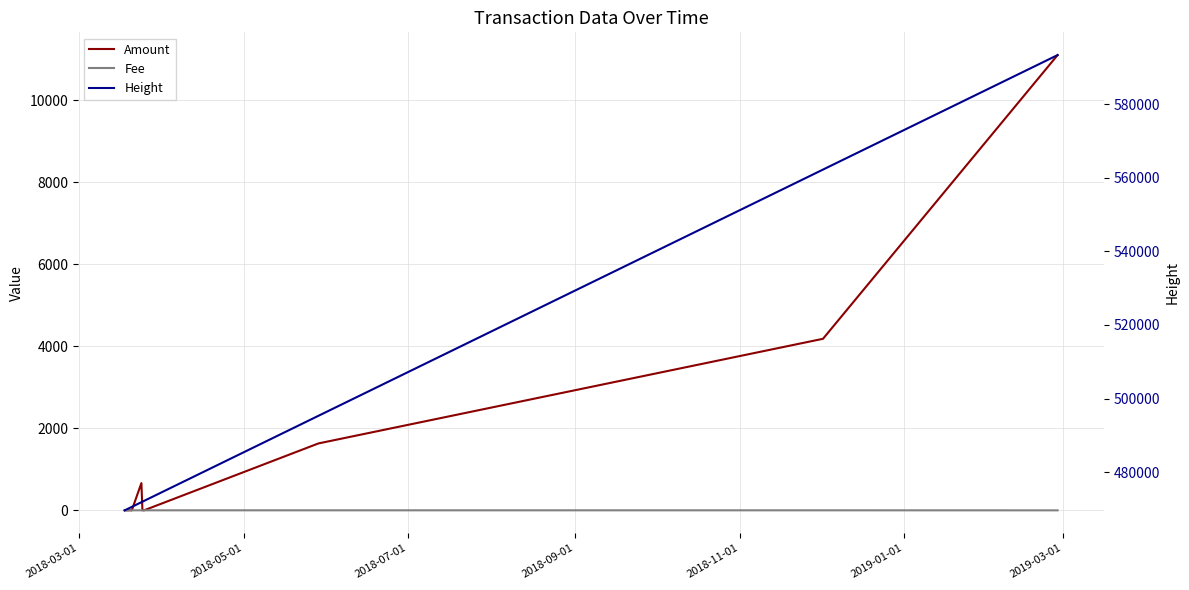

How many lines are shown in the chart?

3